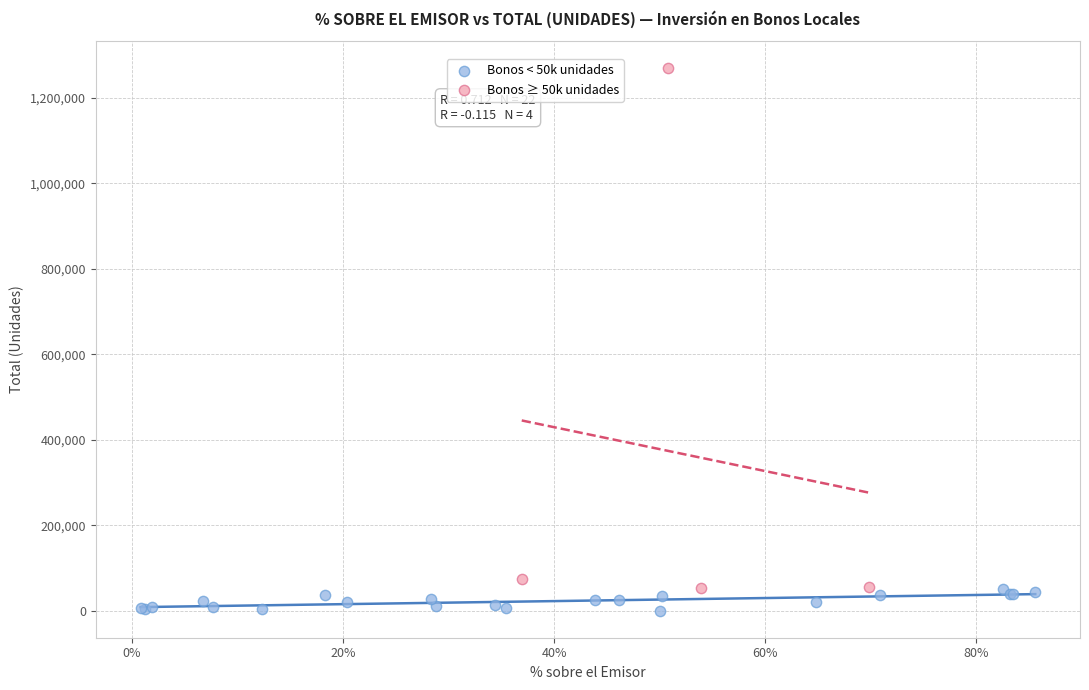

Which series contains the highest Y value?

Bonos ≥ 50k unidades